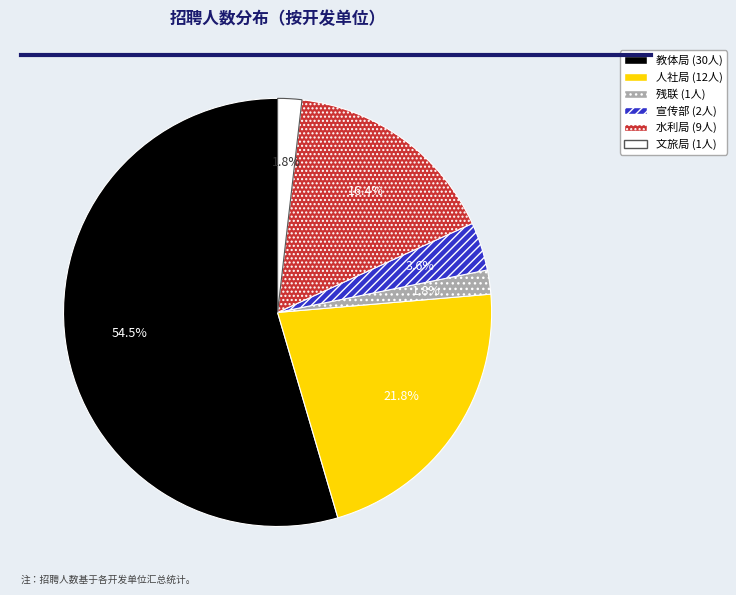

Is it true that 人社局 is 22% of the pie?

True